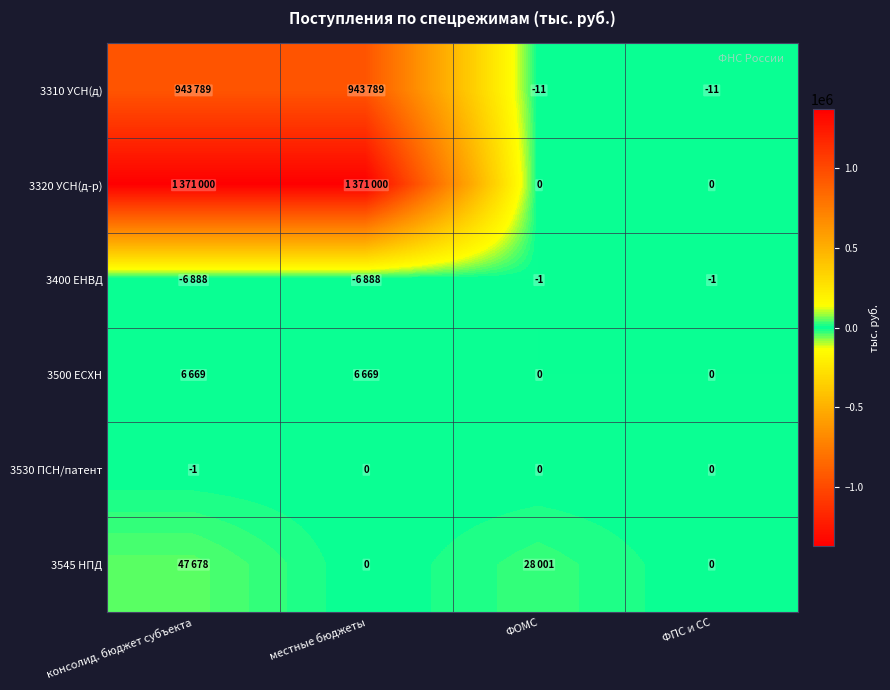

Is it true that 3530 ПСН/патент equals 0 at ФОМС?

True